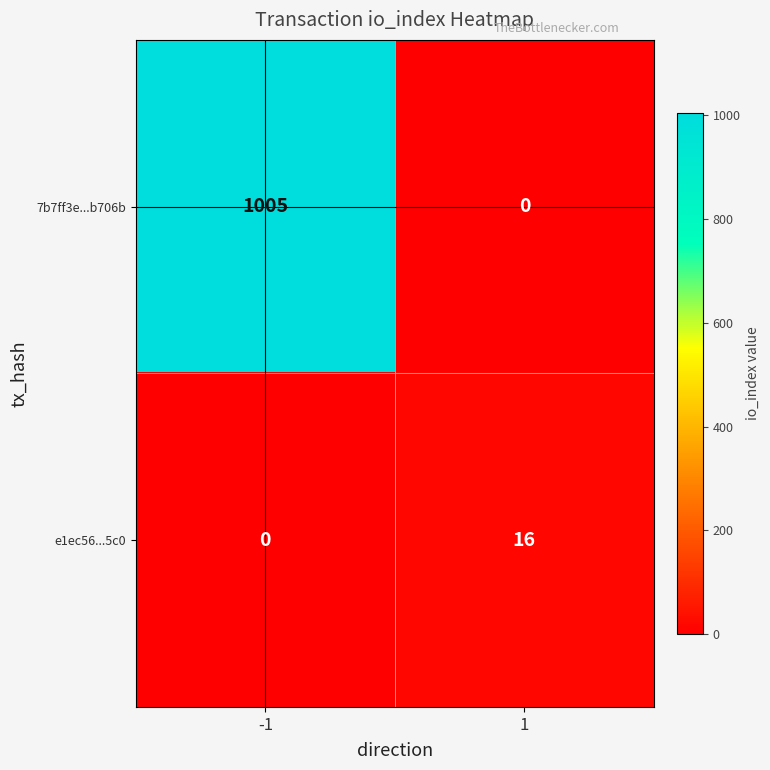

Rank the series by their average value, from highest to lowest.

7b7ff3e...b706b, e1ec56...5c0